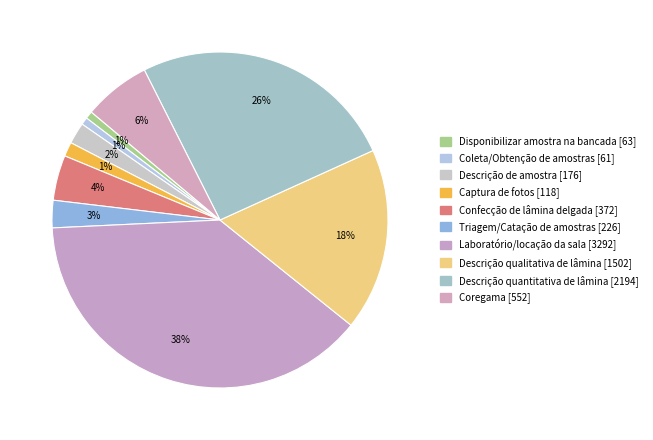

Does Disponibilizar amostra na bancada represent more than half of the total?

No